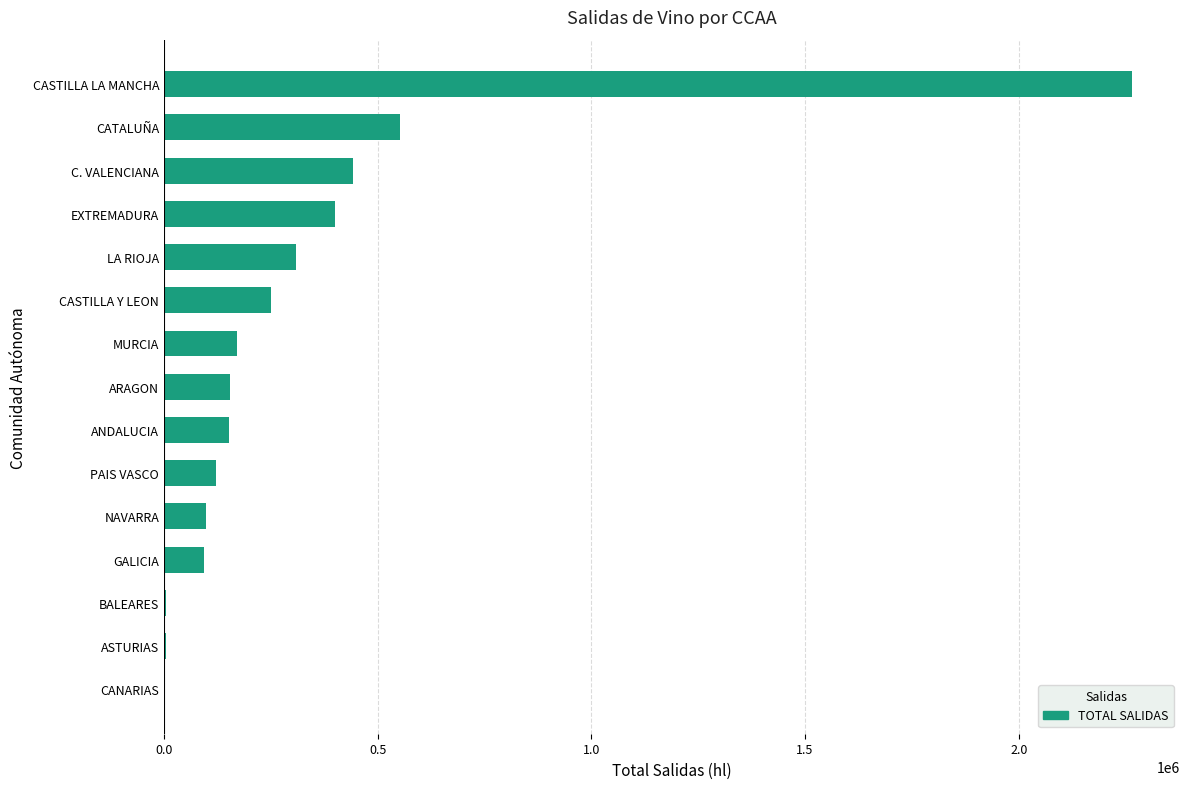

Which label corresponds to the largest value in the chart?

CASTILLA LA MANCHA